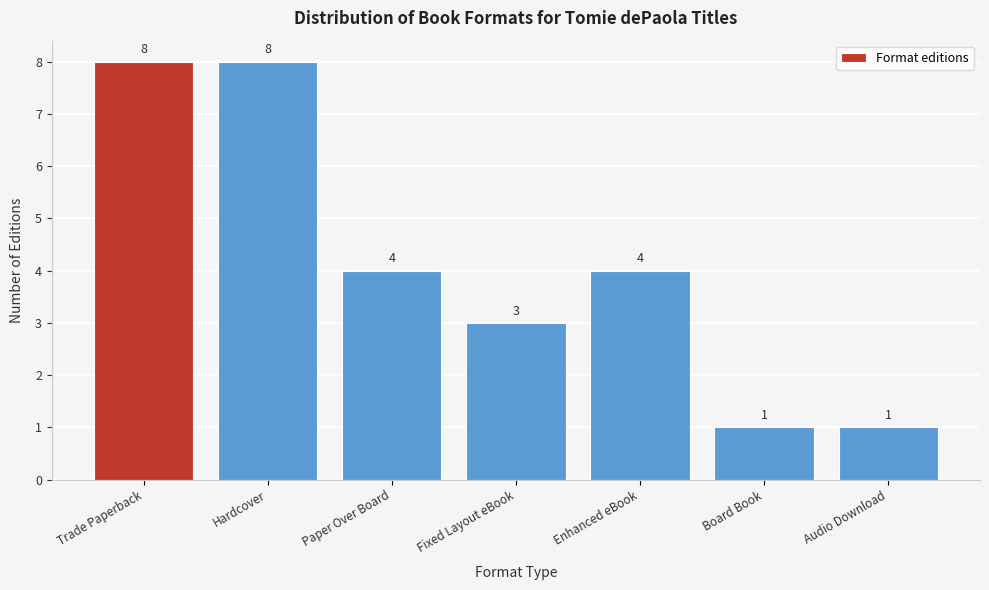

Reading left to right, transcribe all the data shown in this chart.

8	8	4	3	4	1	1